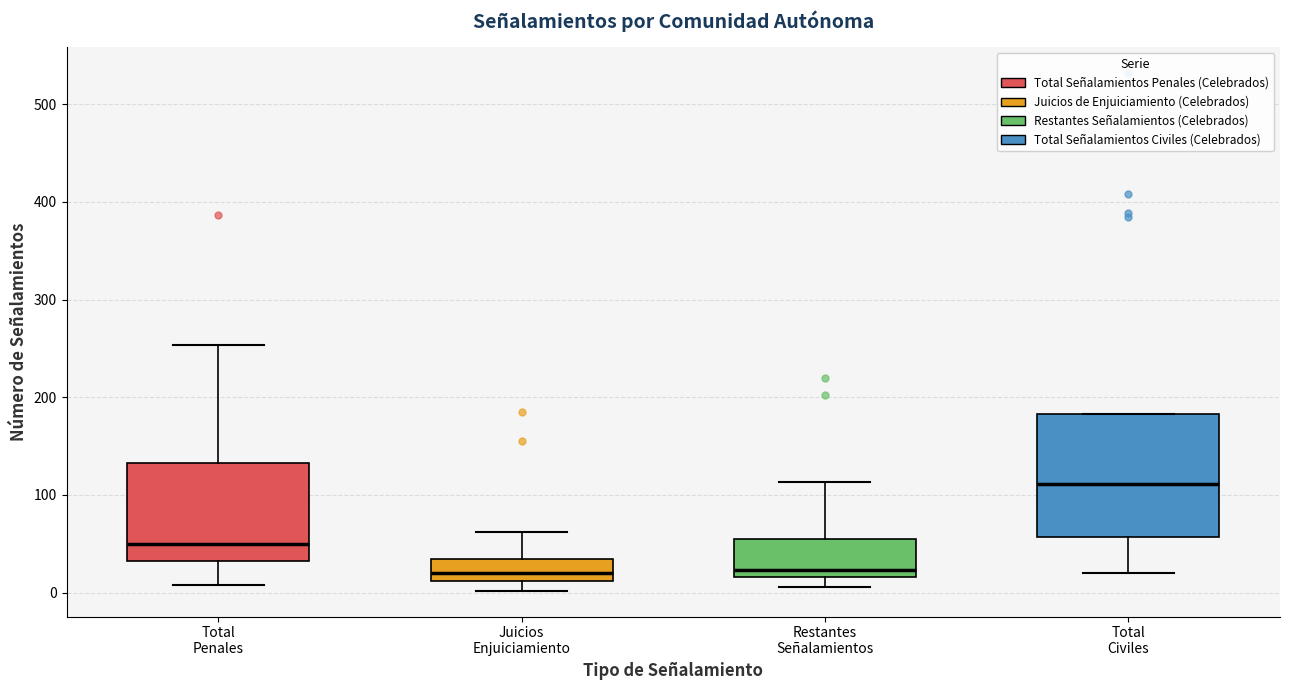

Reading left to right, transcribe this box plot: for each box, give where its median line is, the range the box spans, and where its two whiskers end, as read against the y-axis. The values are not printed on the chart, so give them approximately, as read against the axis.

Total Penales: median 50, box 30 to 130, whiskers 10 to 250
Juicios Enjuiciamiento: median 20, box 10 to 30, whiskers 0 to 60
Restantes Señalamientos: median 20 (just above the box's lower edge), box 20 to 60, whiskers 10 to 110
Total Civiles: median 110, box 60 to 180, whiskers 20 to 180